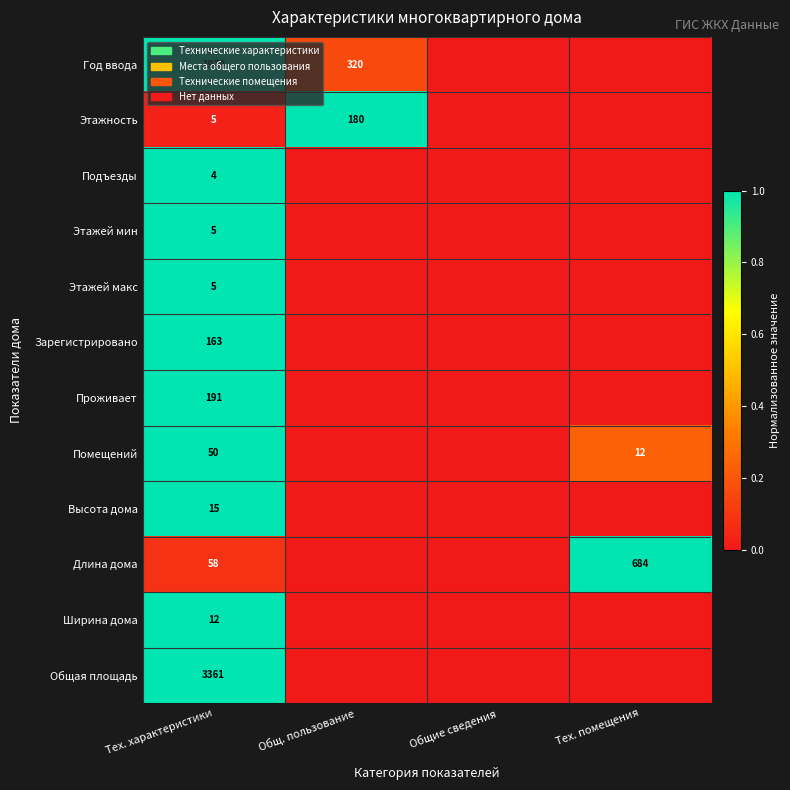

The Этажей макс series shows 5 at Тех. характеристики. True or false?

True